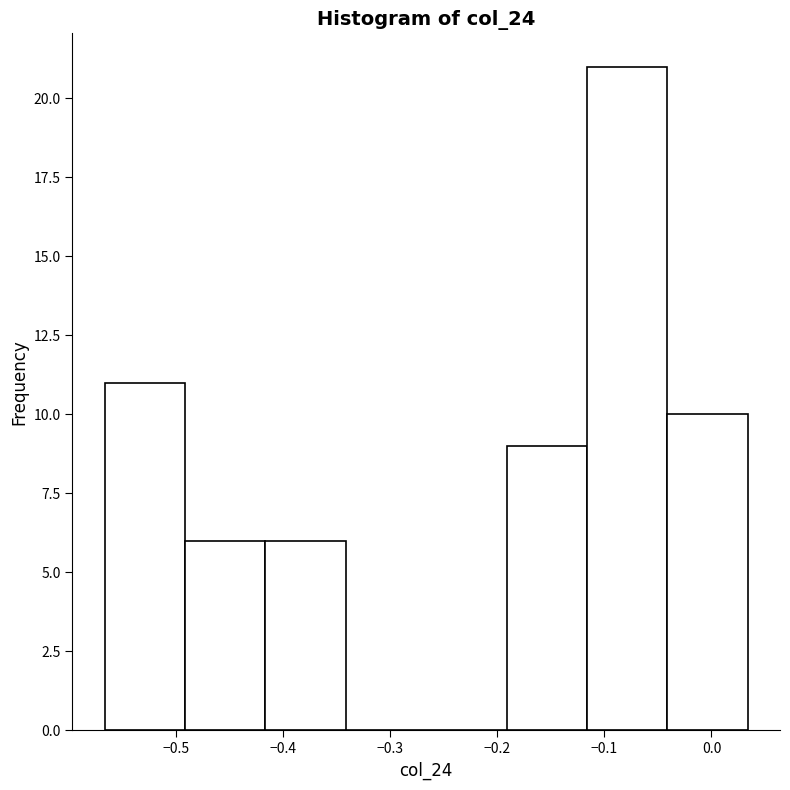

Which range on the x-axis has the tallest bar?

-0.12 to -0.04